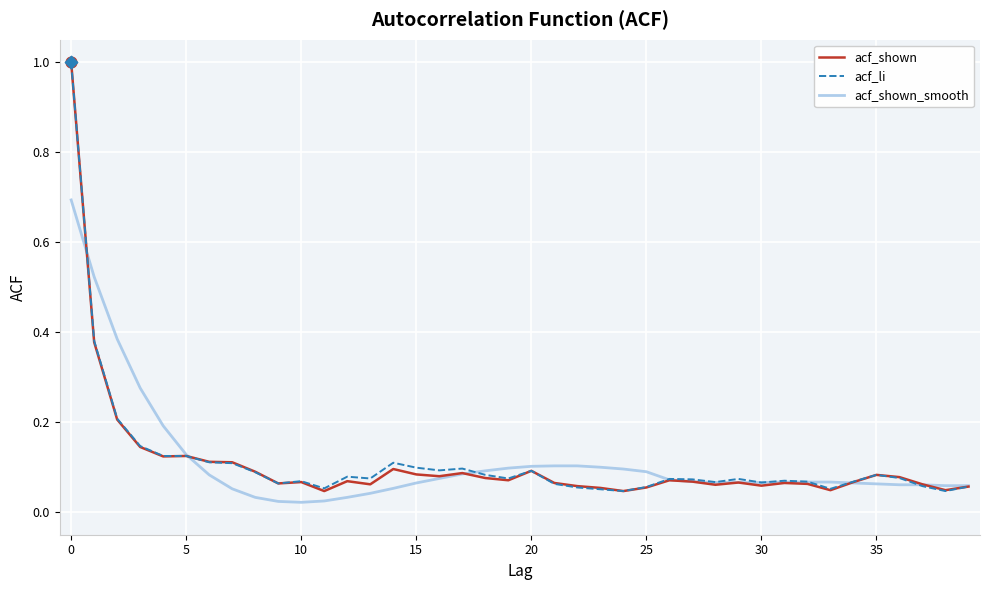

At how many categories does at least one series exceed 0?

40